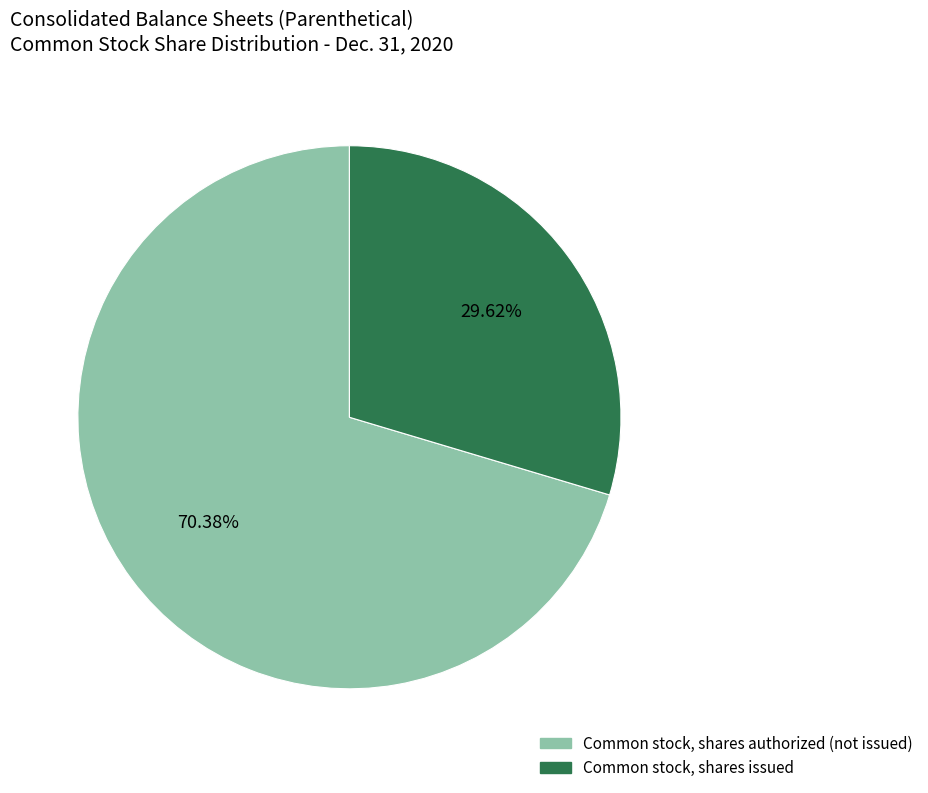

Does any single category account for the majority?

Yes